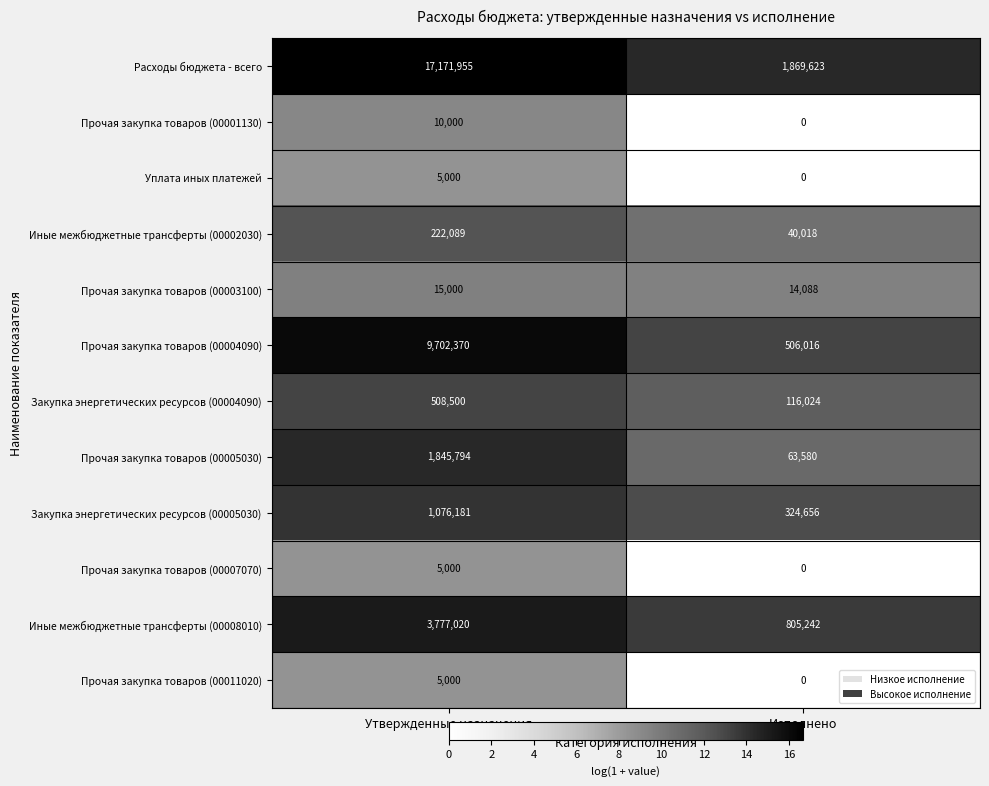

The Прочая закупка товаров (00004090) series shows 265304 at Исполнено. True or false?

False